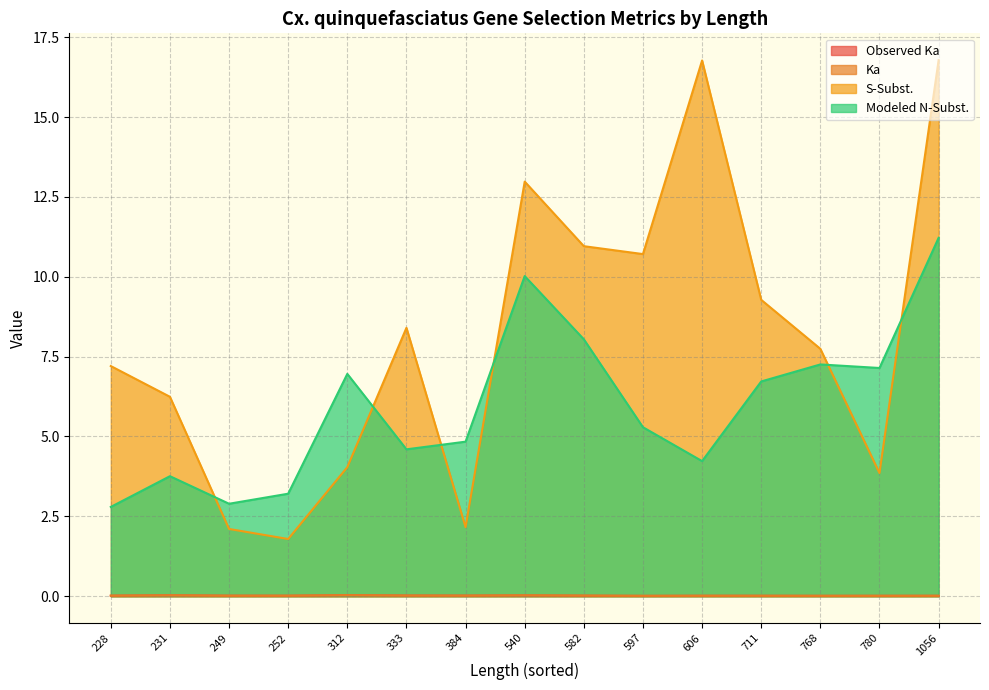

Which series has the largest total across all categories?

S-Subst.